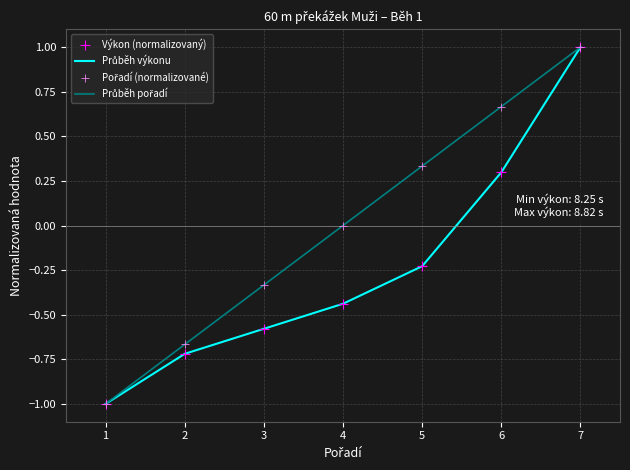

What is the total value across all series at 1?

-2.0